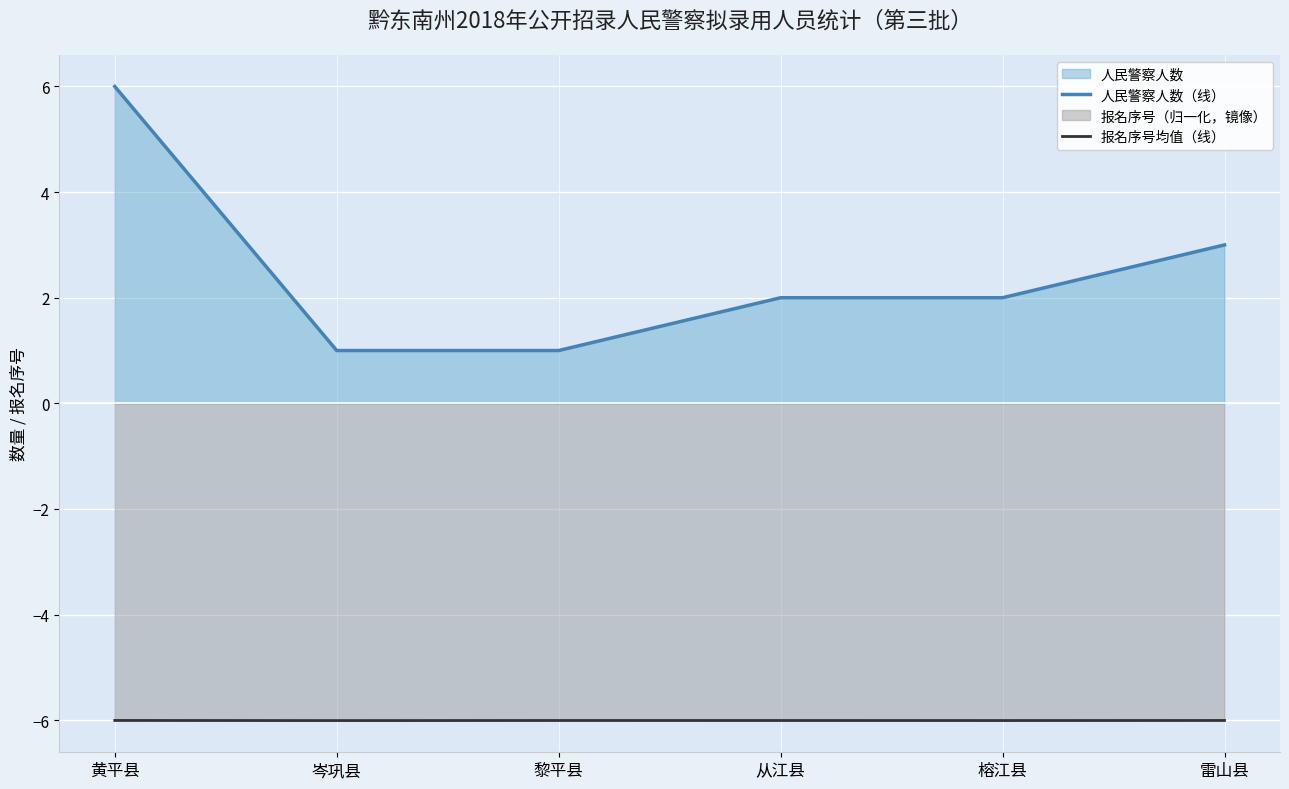

What is the total value across all series at 岑巩县?

-5.0